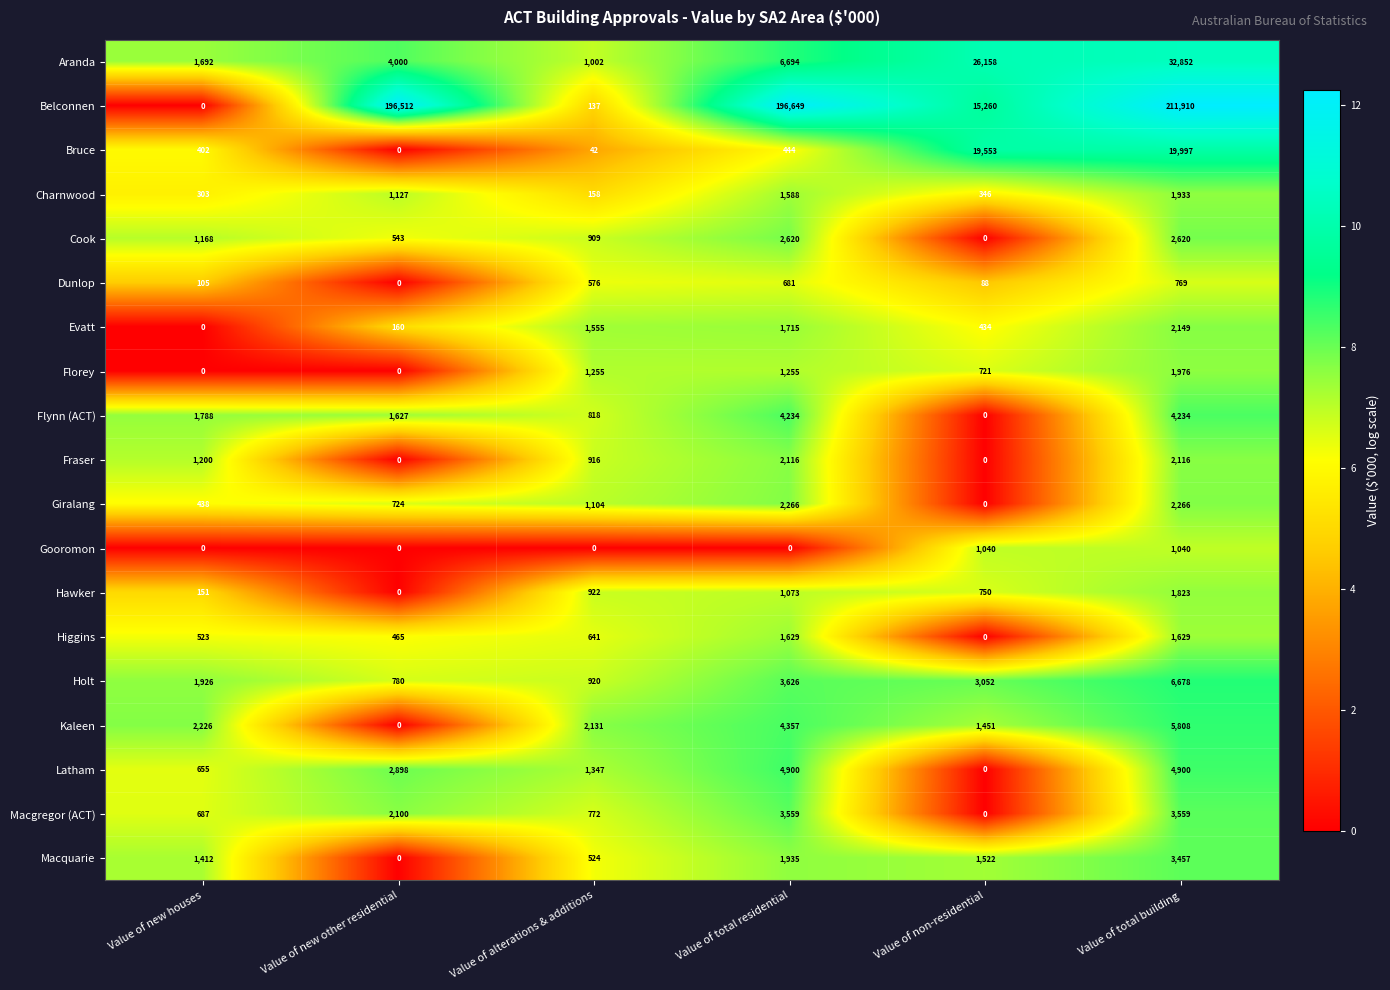

What is the difference between the maximum and minimum values in the Macquarie series?

3457